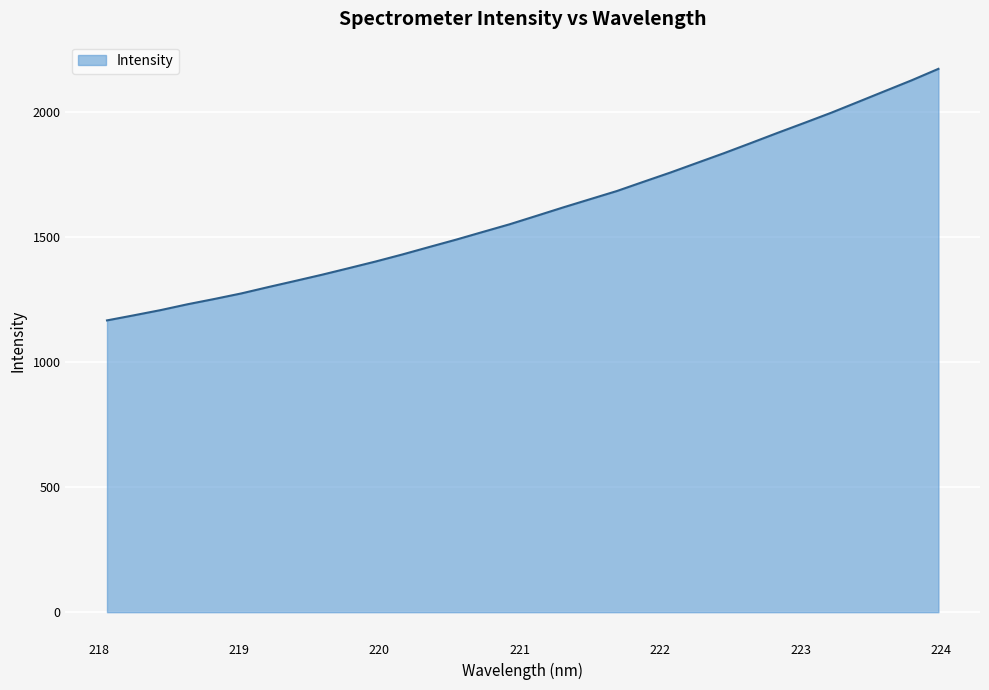

What is the minimum value shown in the chart?

1166.9